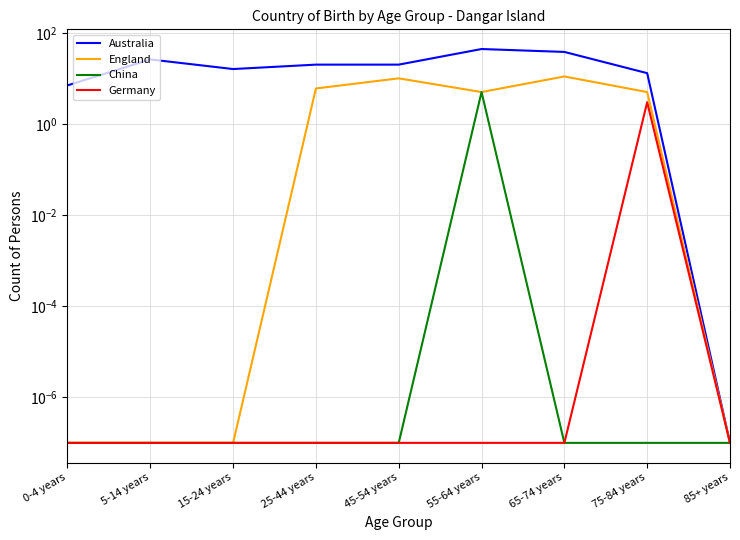

What is the maximum value shown in the chart?

44.0